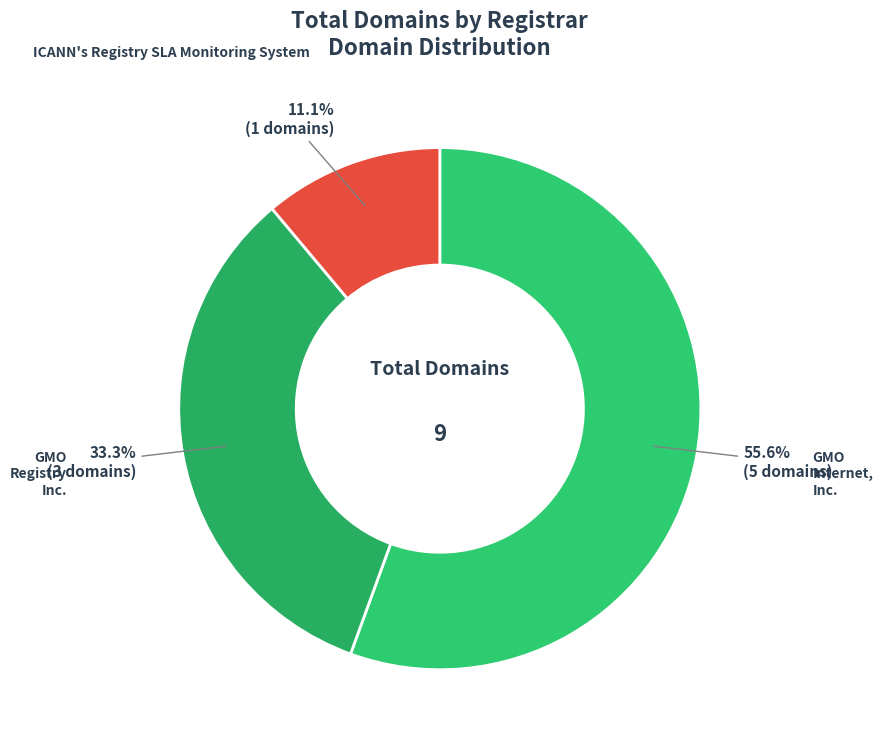

To the nearest percent, what portion does ICANN's Registry SLA Monitoring System represent?

11%